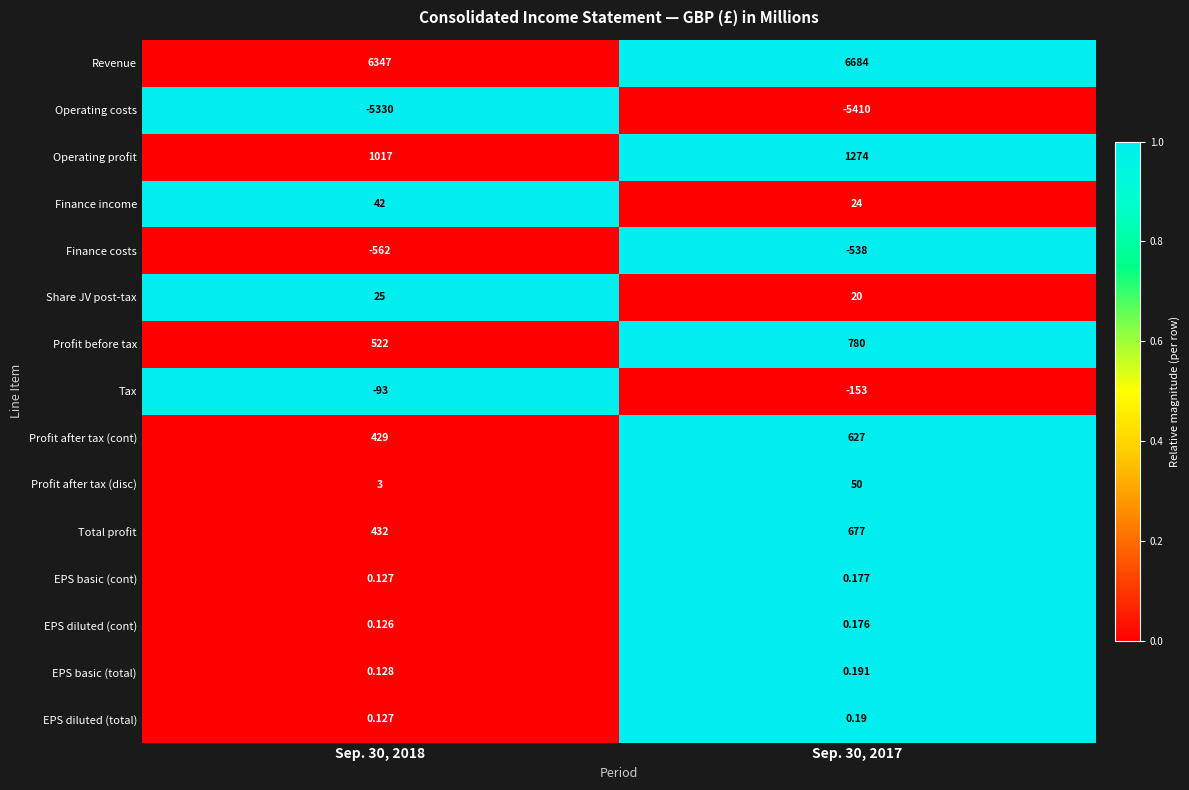

Rank the series by their maximum value, from highest to lowest.

Revenue, Operating profit, Profit before tax, Total profit, Profit after tax (cont), Profit after tax (disc), Finance income, Share JV post-tax, EPS basic (total), EPS diluted (total), EPS basic (cont), EPS diluted (cont), Tax, Finance costs, Operating costs